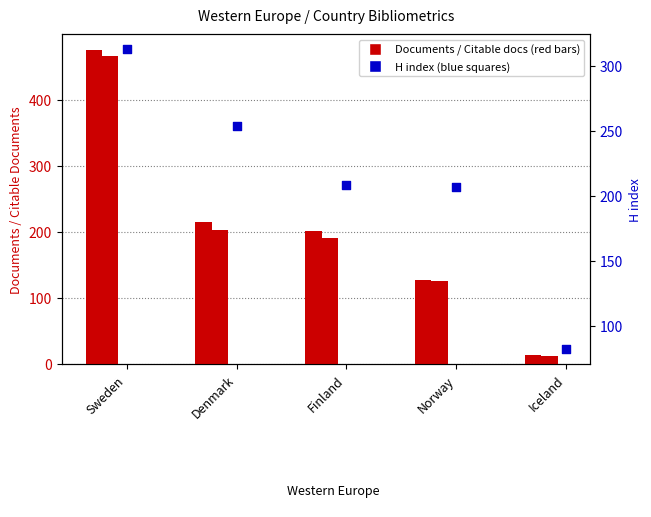

What is the total value across all series at Denmark?

672